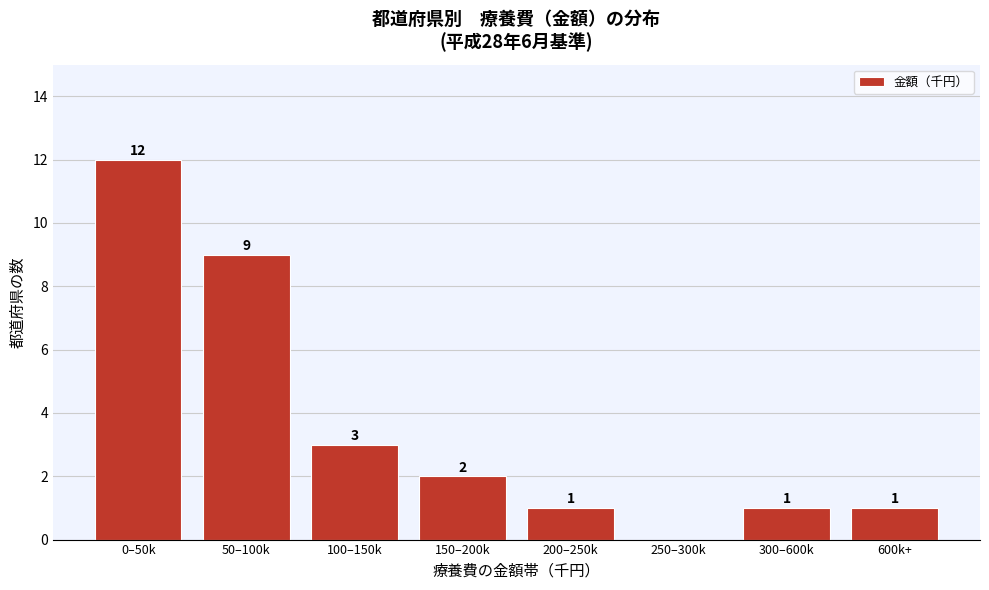

Reading left to right, extract all data points from this chart.

0–50k=12	50–100k=9	100–150k=3	150–200k=2	200–250k=1	250–300k=0	300–600k=1	600k+=1